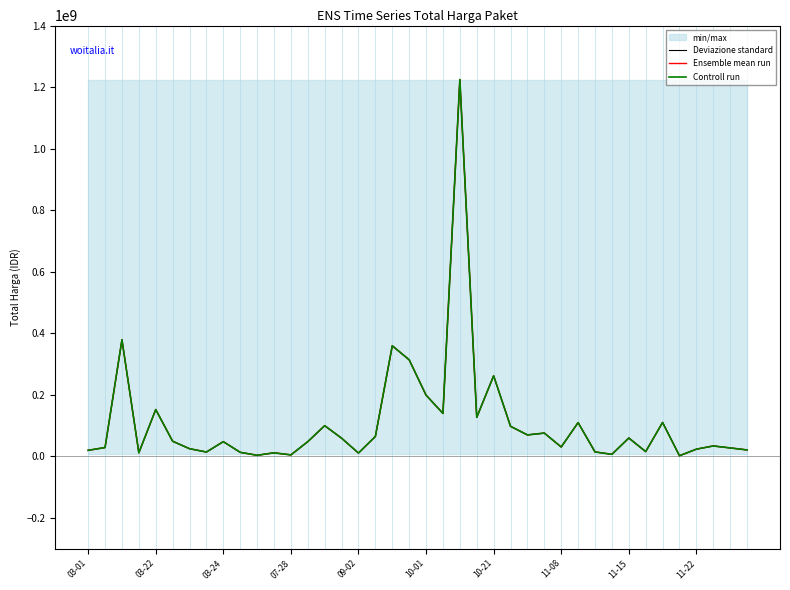

What position from the right is 38?

2